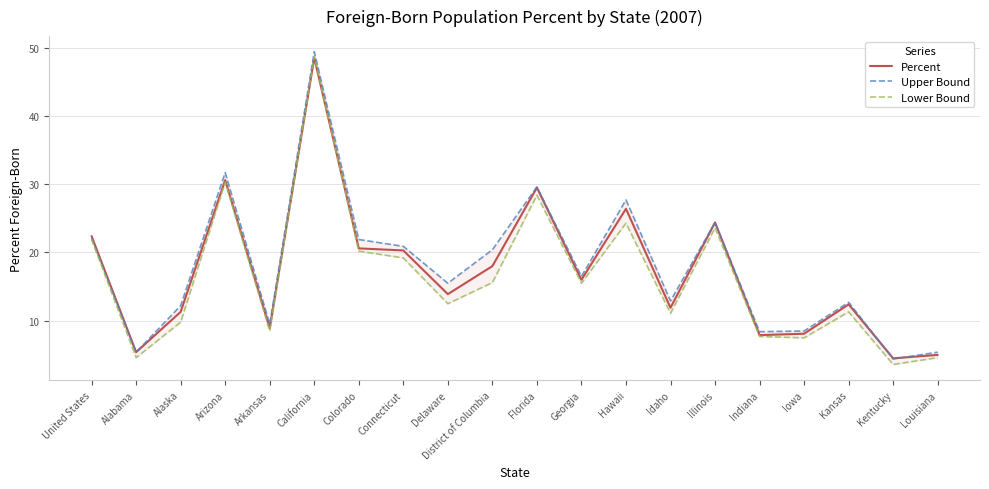

How many categories are shown in the chart?

20